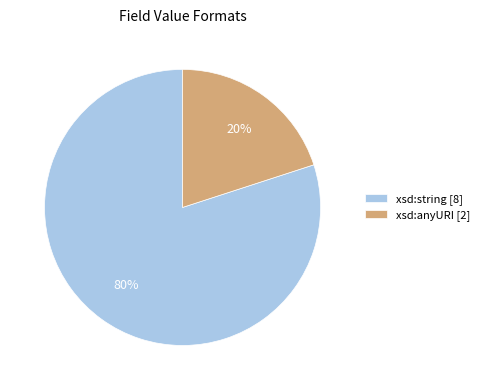

True or false: xsd:string accounts for 80% of the total.

True